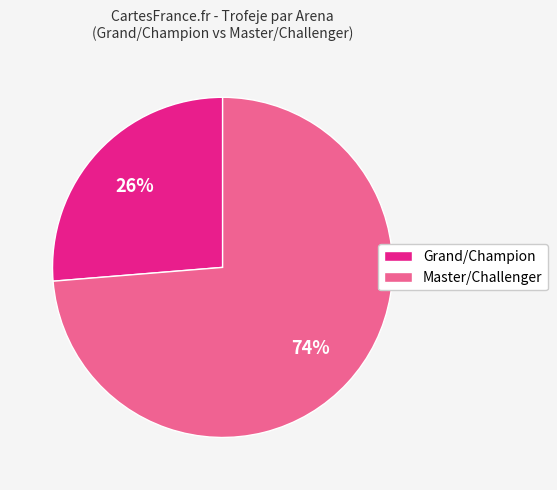

The Grand/Champion slice represents 18% of the pie. True or false?

False